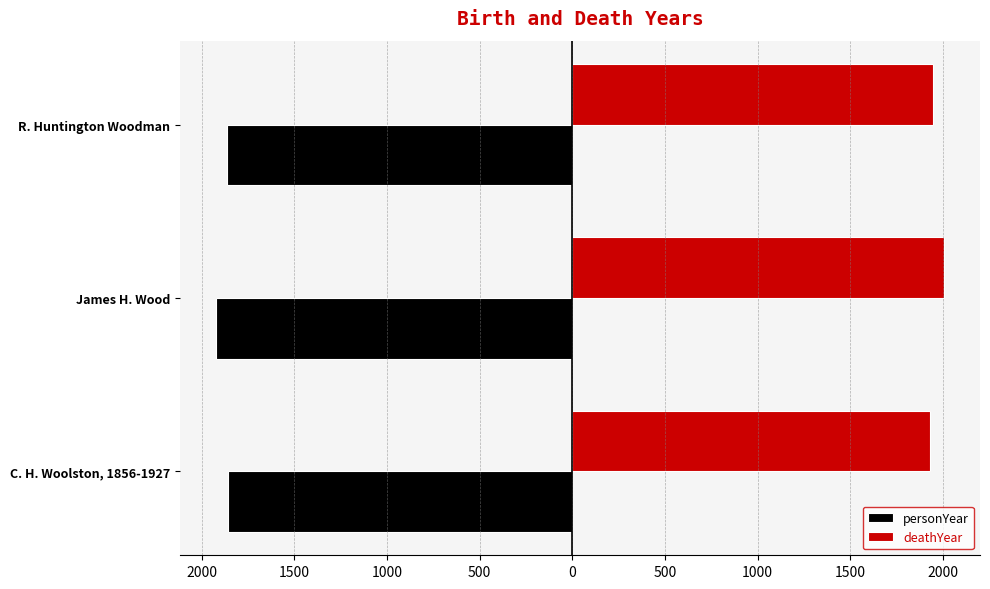

What are all the series names shown in the legend?

personYear, deathYear